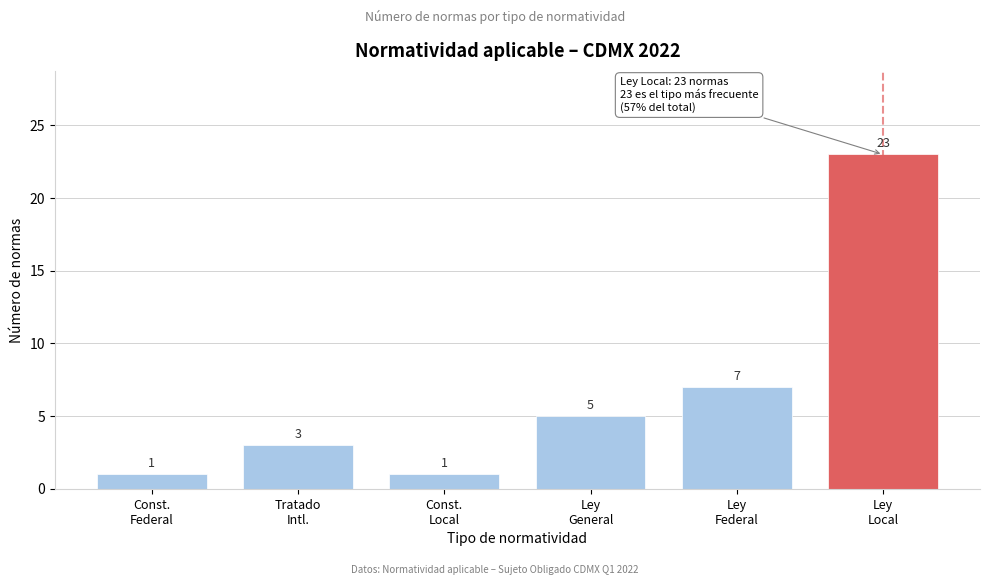

Reading right to left, transcribe all the data shown in this chart.

23	7	5	1	3	1